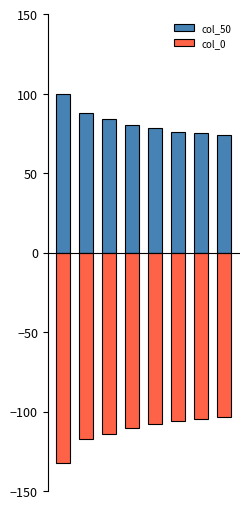

What is the approximate value of col_50 at 3?

80.0